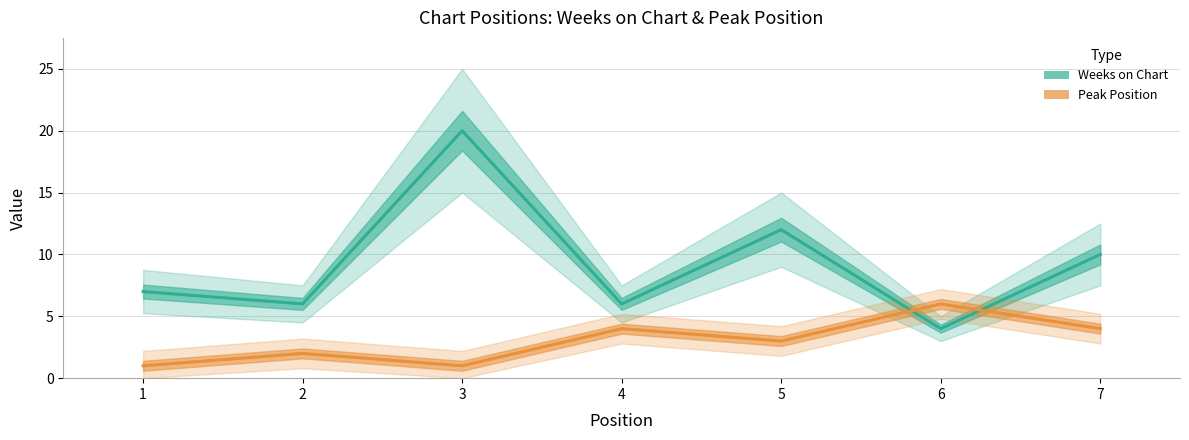

Where is Peak Position nearest to the value 3?

5